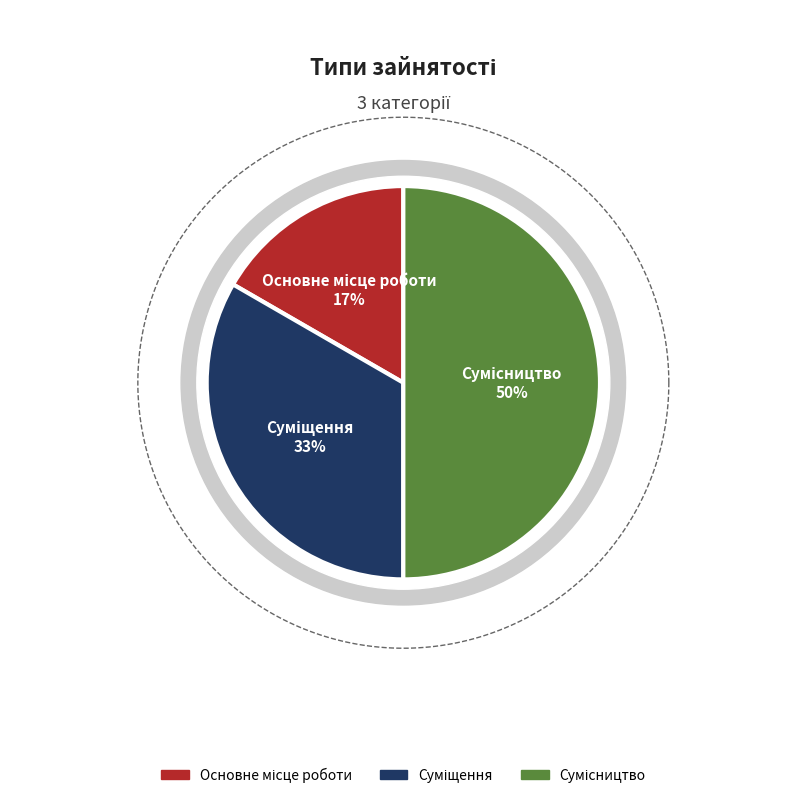

Is there any slice that represents more than half of the pie?

No